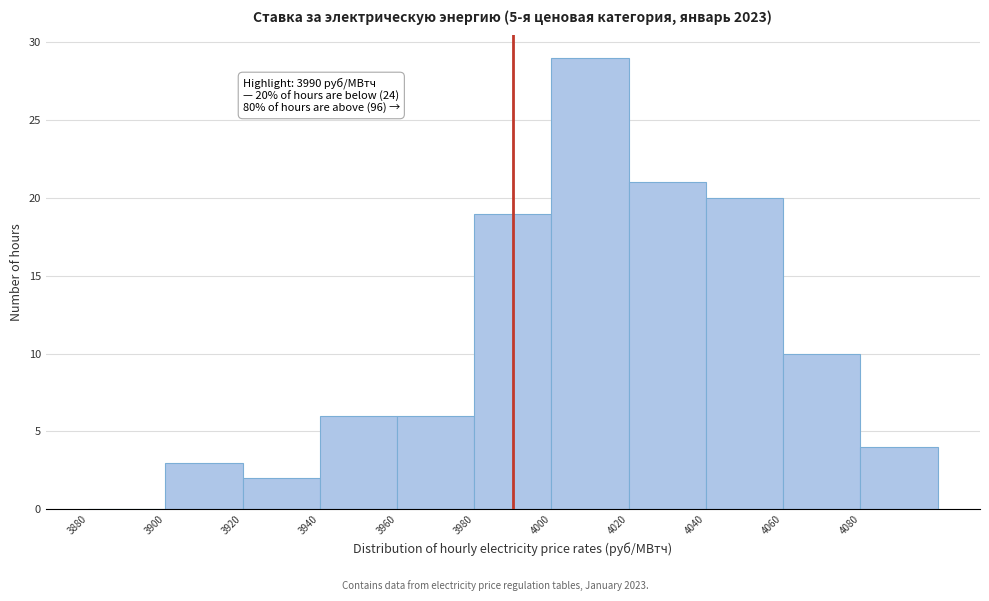

Which range on the x-axis has the tallest bar?

4000 to 4020